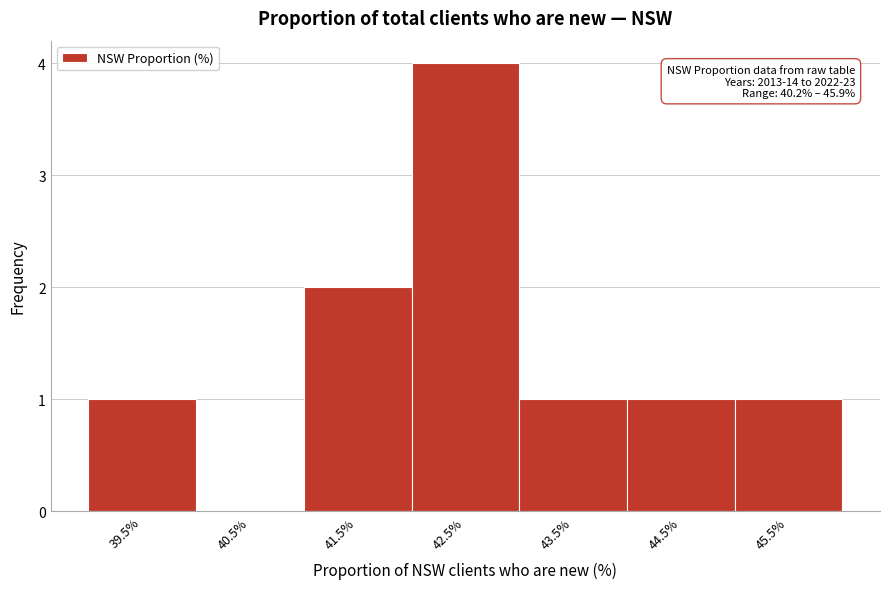

Reading left to right, what are all the values shown in this chart?

39.5%=1	40.5%=0	41.5%=2	42.5%=4	43.5%=1	44.5%=1	45.5%=1